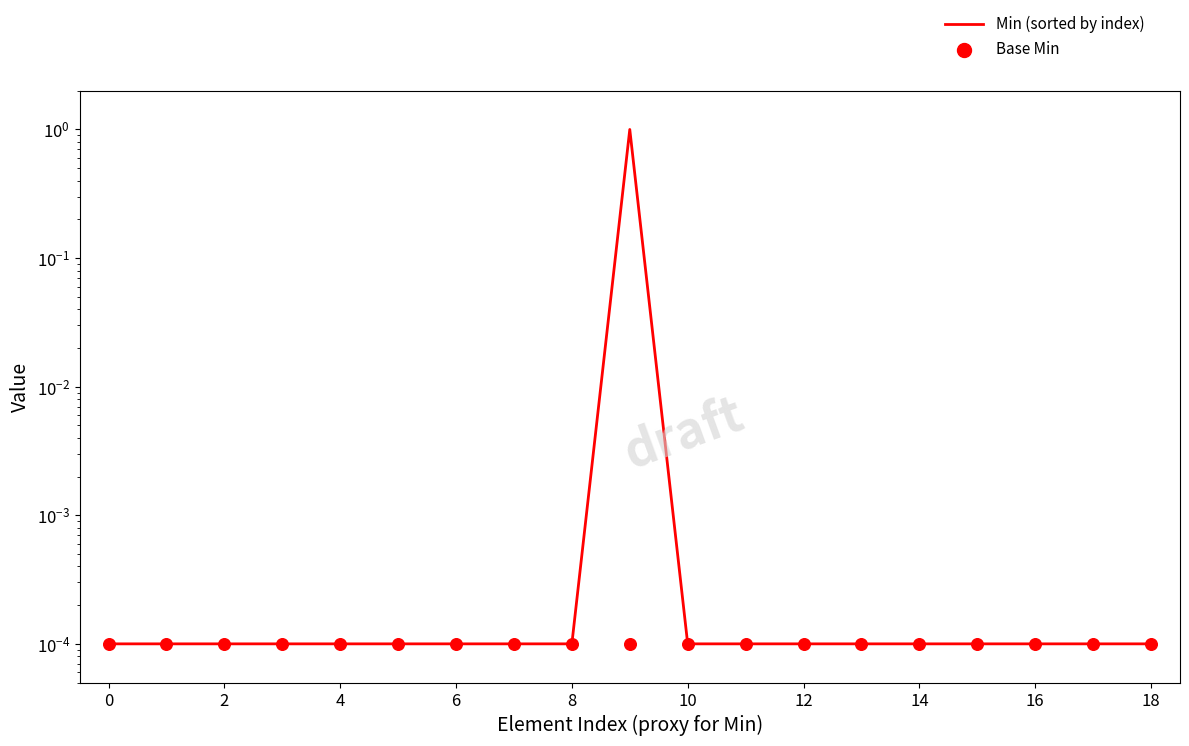

Which series contains the highest Y value?

Min (sorted by index)